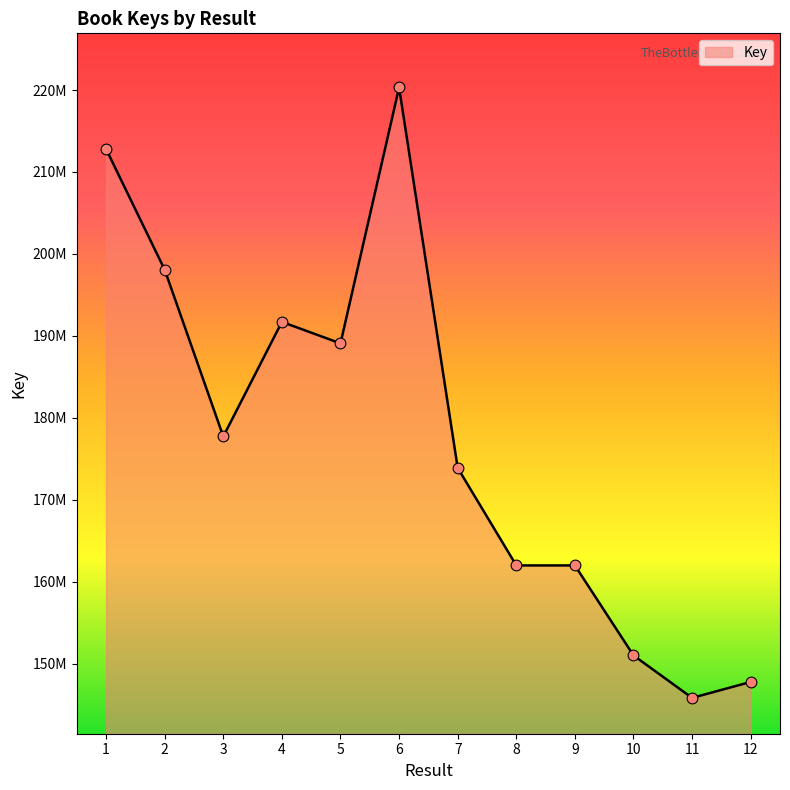

Which has a higher value, 3 or 1?

1